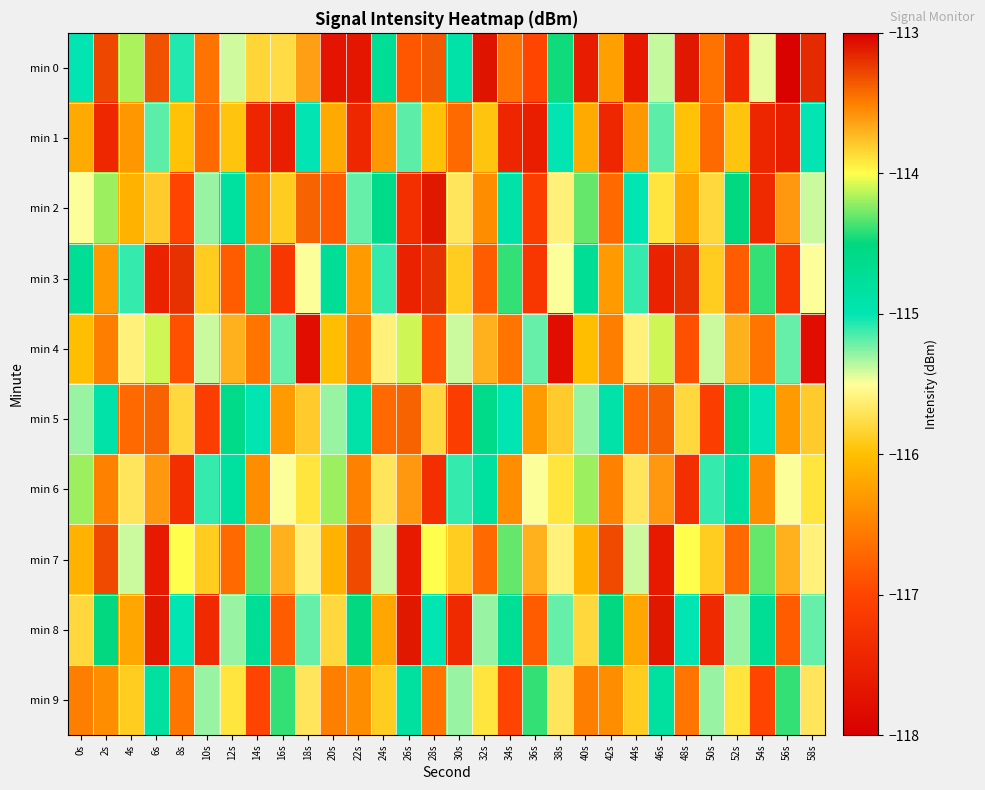

Which has a higher value, 18s or 22s?

18s